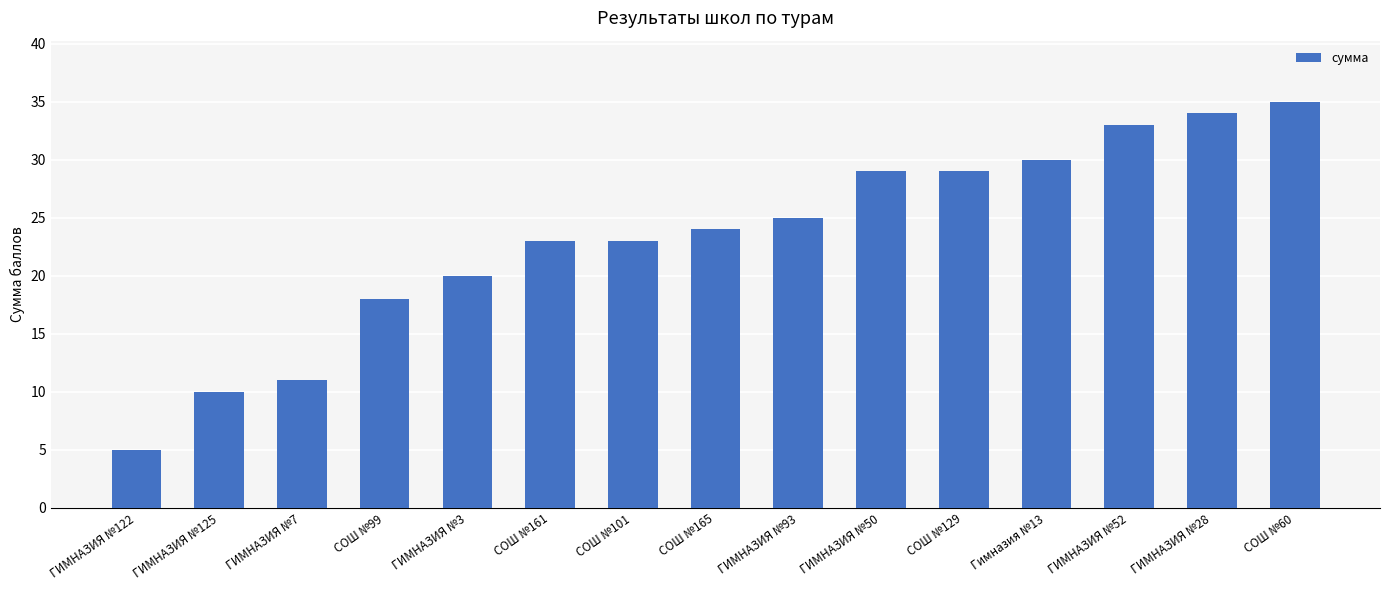

The value at СОШ №165 is 24. True or false?

True